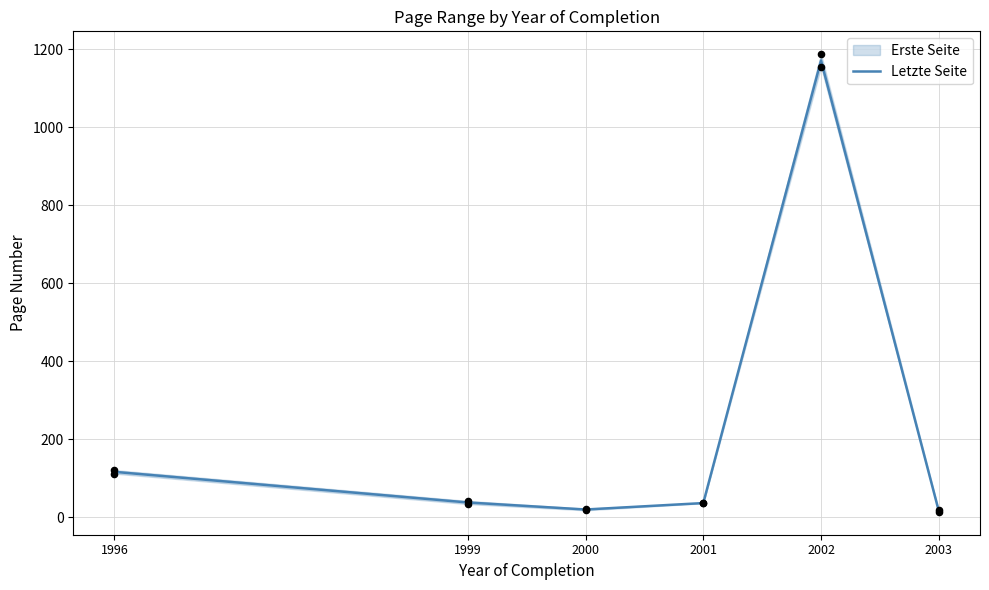

Which has a higher value, 1999 or 2002?

2002